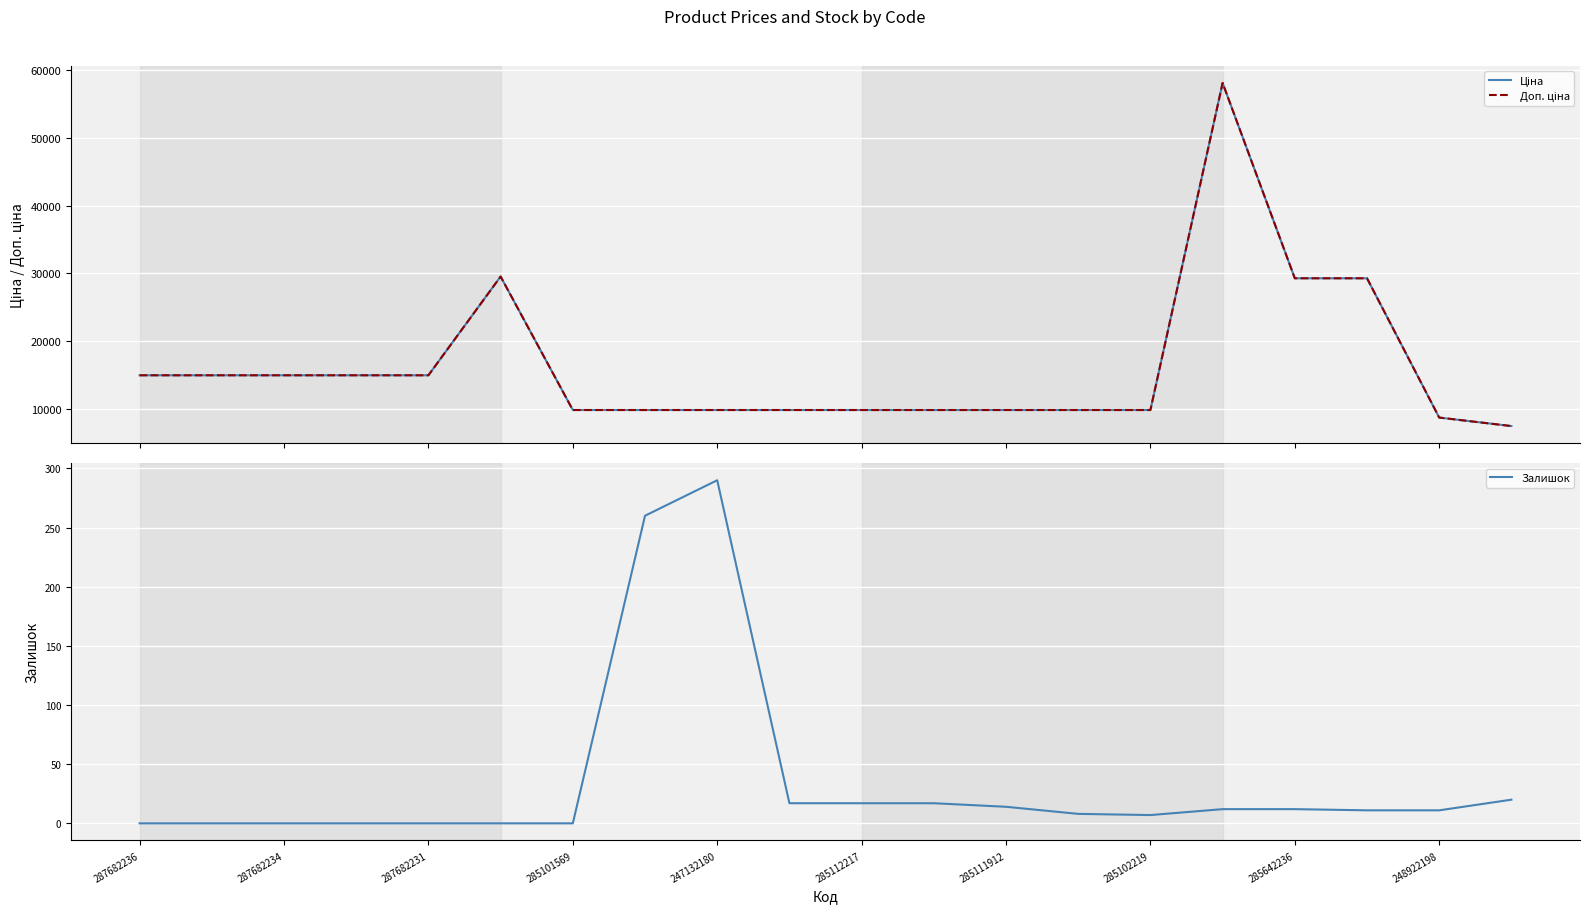

Reading right to left, list all the values displayed in this chart.

Ціна: 7545.9	8797.6	29294.9	29294.9	58037.0	9908.5	9908.5	9908.5	9908.5	9908.5	9908.5	9908.5	9908.5	9908.5	29548.9	15019.2	15019.2	15019.2	15019.2	15019.2
Доп. ціна: 7545.9	8797.6	29294.9	29294.9	58037.0	9908.5	9908.5	9908.5	9908.5	9908.5	9908.5	9908.5	9908.5	9908.5	29548.9	15019.2	15019.2	15019.2	15019.2	15019.2
Залишок: 20.0	11.0	11.0	12.0	12.0	7.0	8.0	14.0	17.0	17.0	17.0	290.0	260.0	0.0	0.0	0.0	0.0	0.0	0.0	0.0